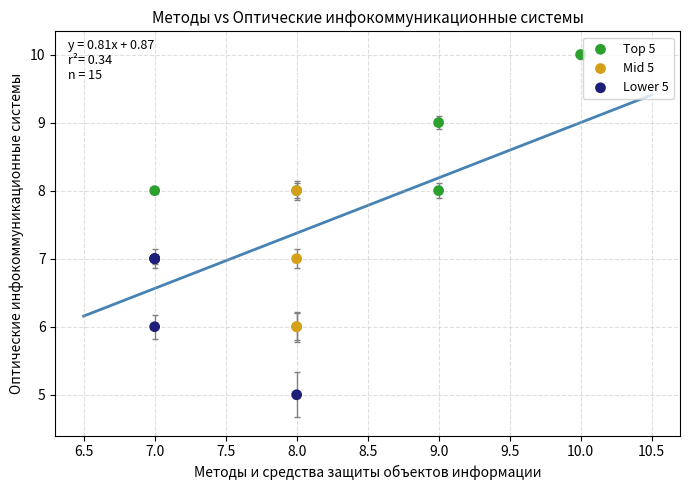

Which series reaches the maximum Y coordinate?

Top 5